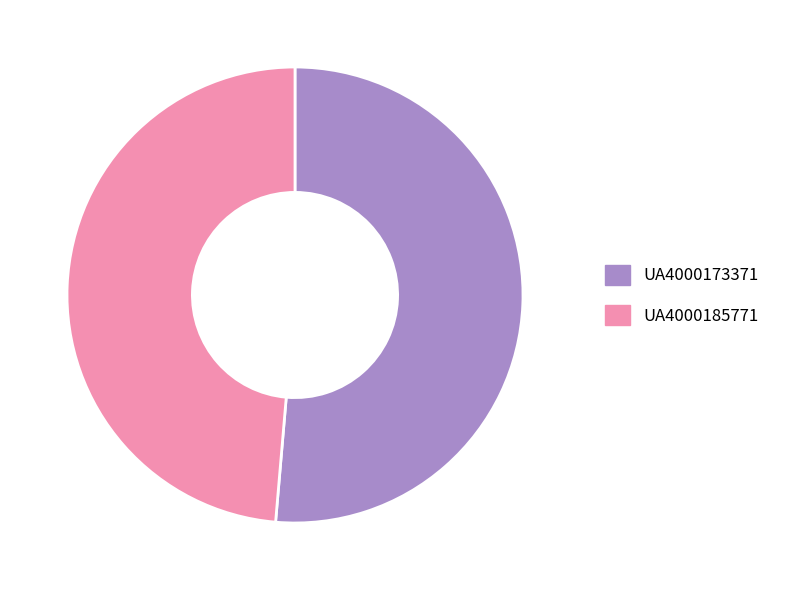

What is the smallest slice in the pie chart?

UA4000185771